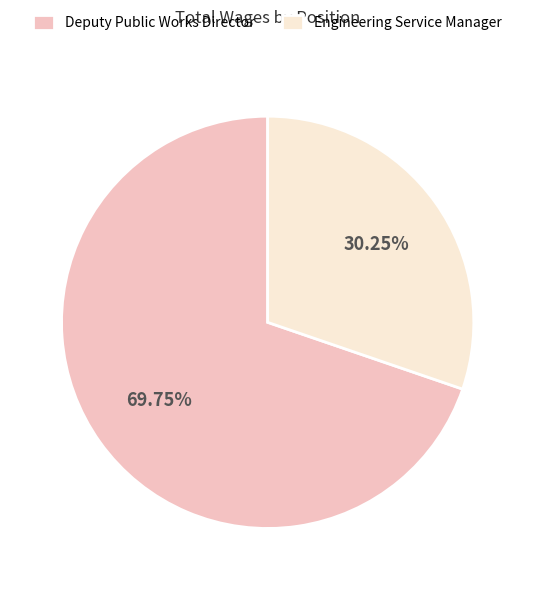

How many segments does this pie chart have?

2